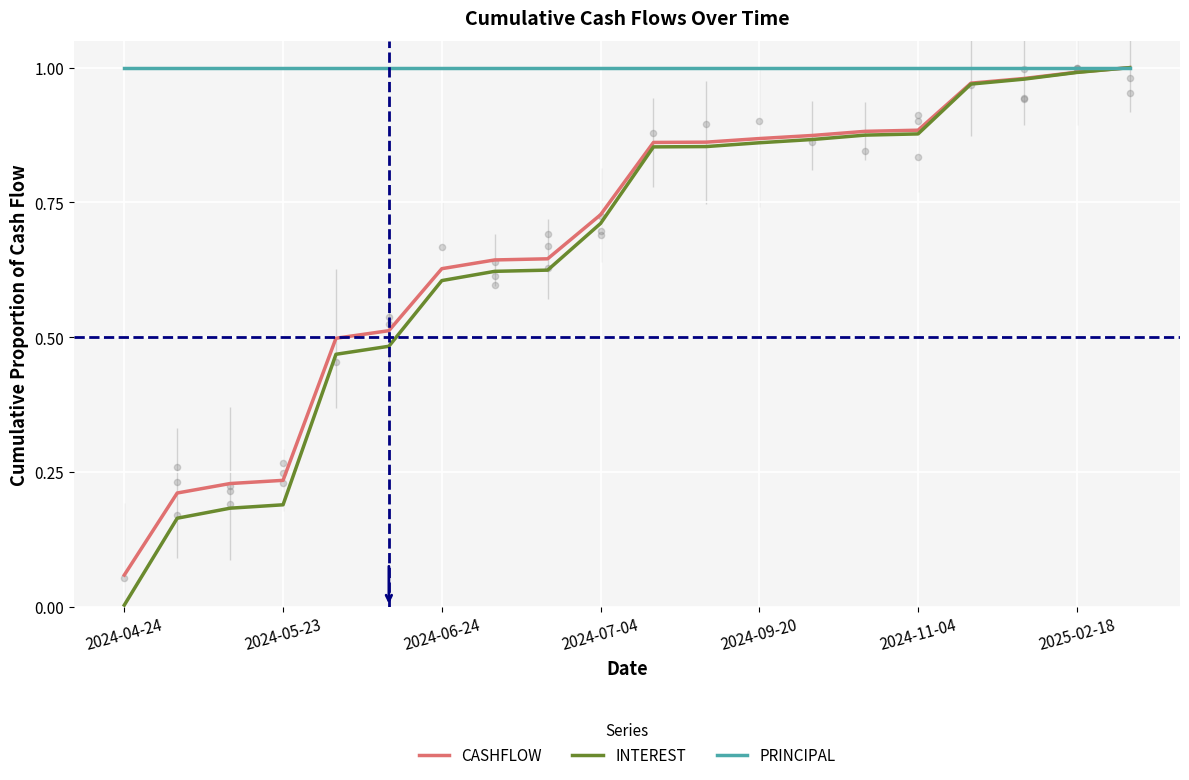

Which series has the largest total across all categories?

PRINCIPAL